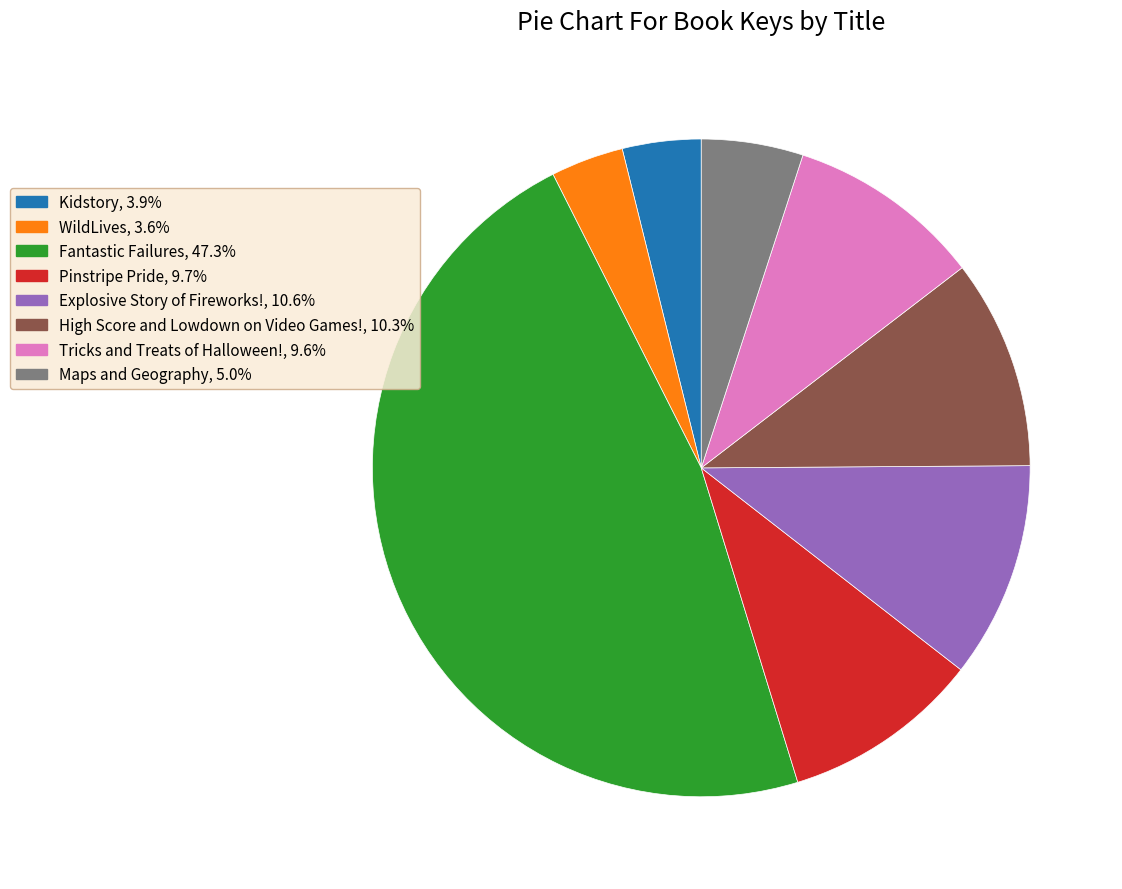

How many slices are in this pie chart?

8